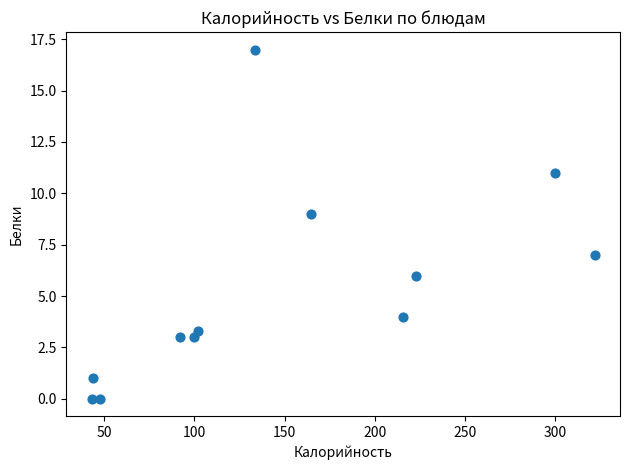

What is the average X value?

148.9